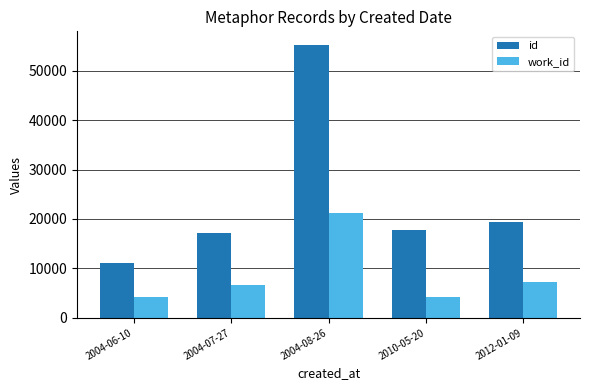

What is the difference between the maximum and minimum values in the id series?

44129